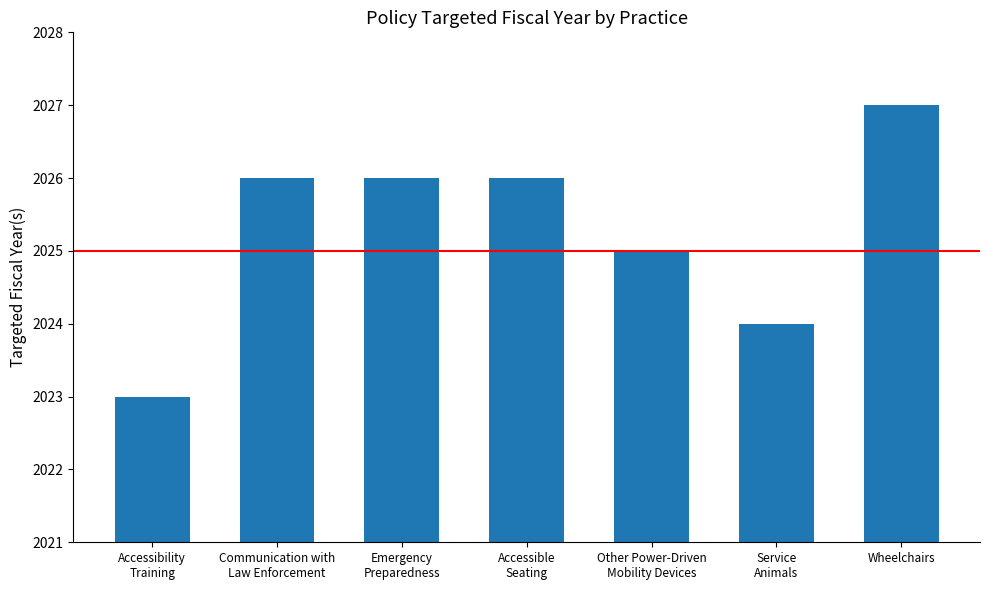

True or false: the data shows 2025 at Other Power-Driven
Mobility Devices.

True